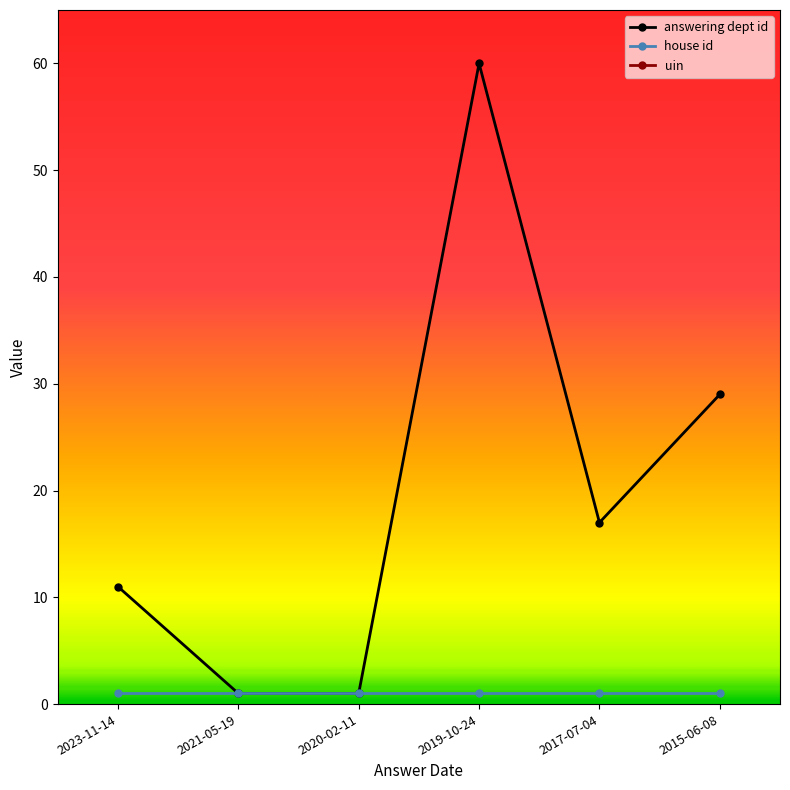

How many interior local valleys does the answering dept id series have?

1